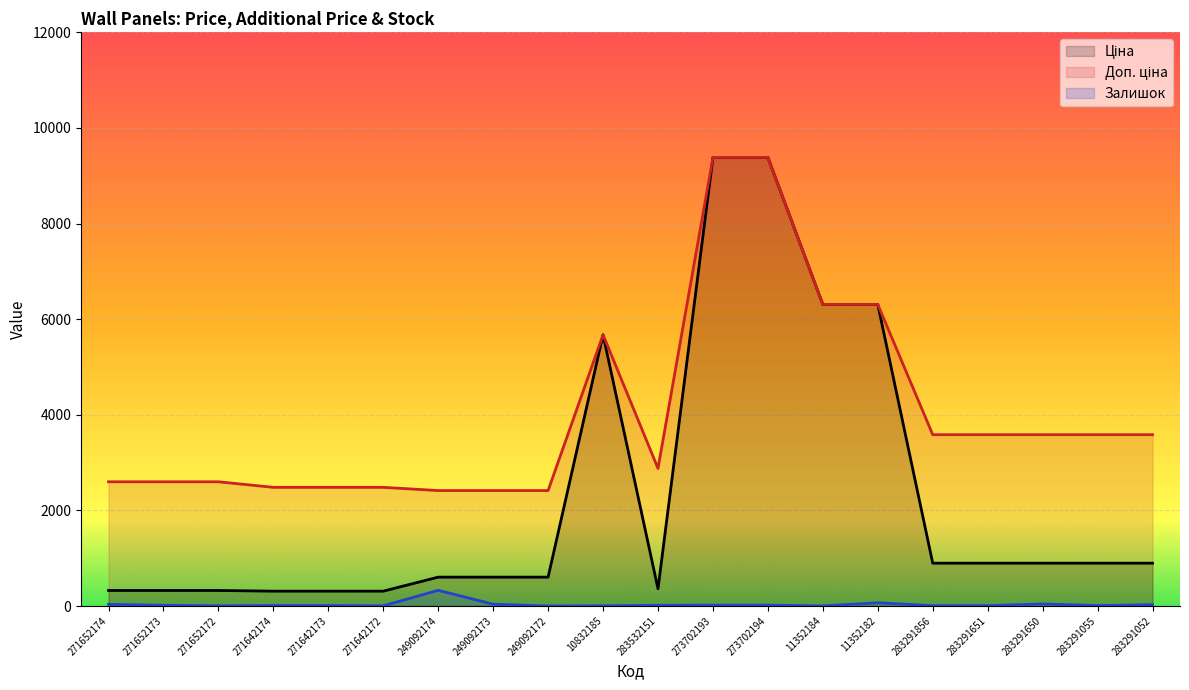

What is the total value across all series at 271642174?

2803.7